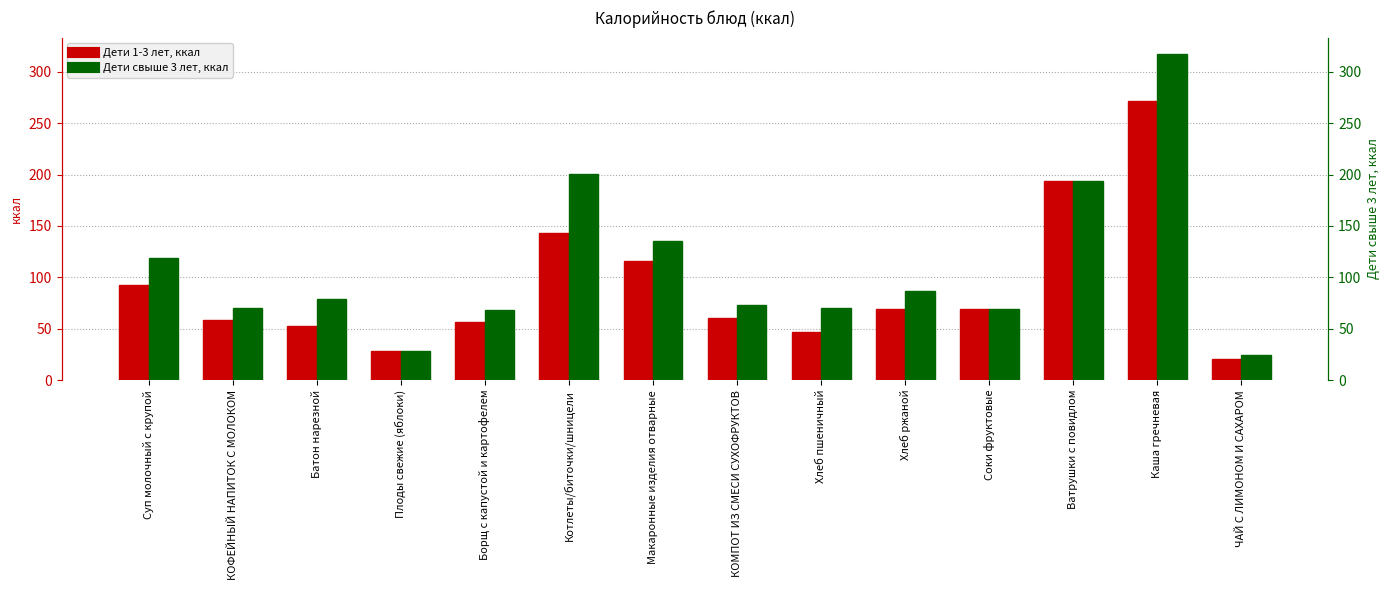

At how many categories does at least one series exceed 272?

1